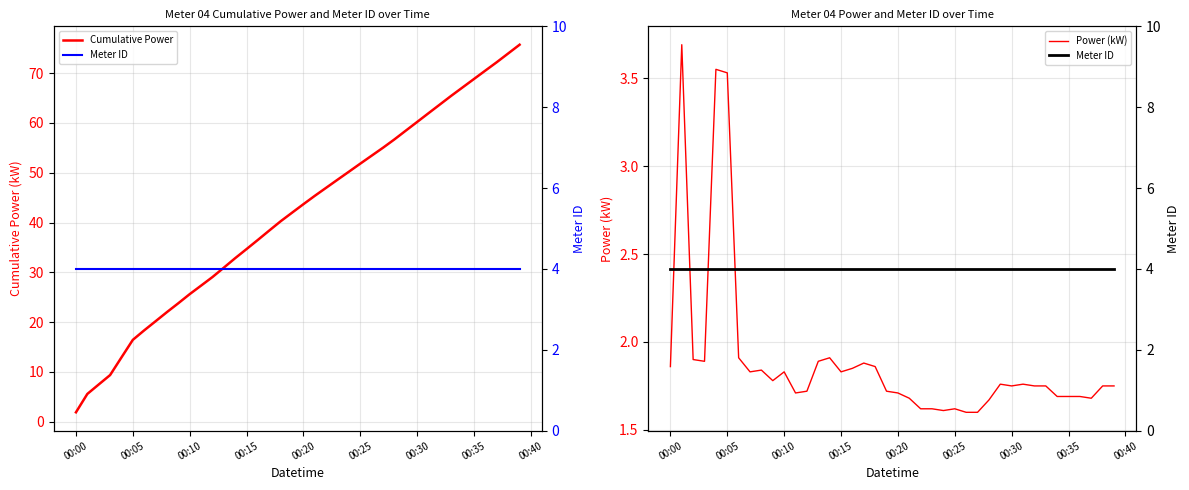

Does the chart have visible grid lines?

Yes